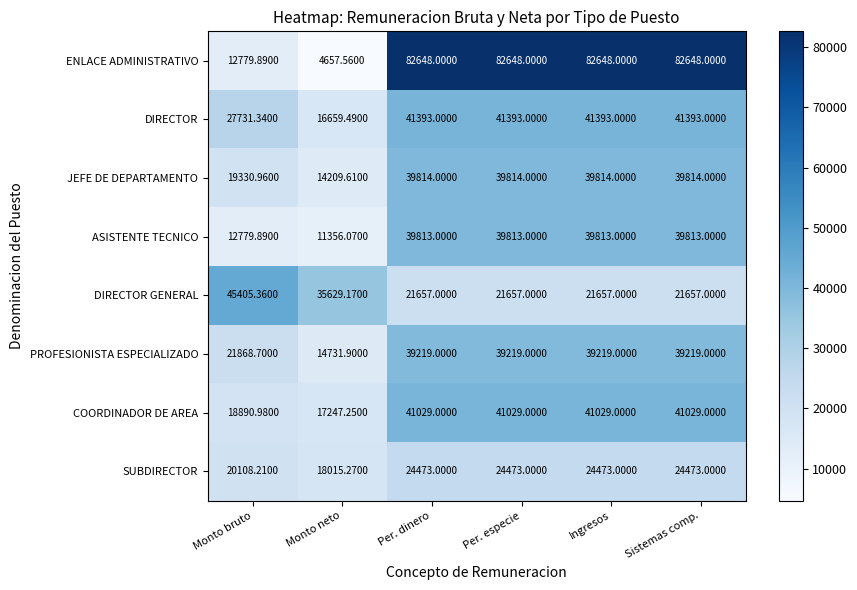

What is the greatest value displayed?

82648.0